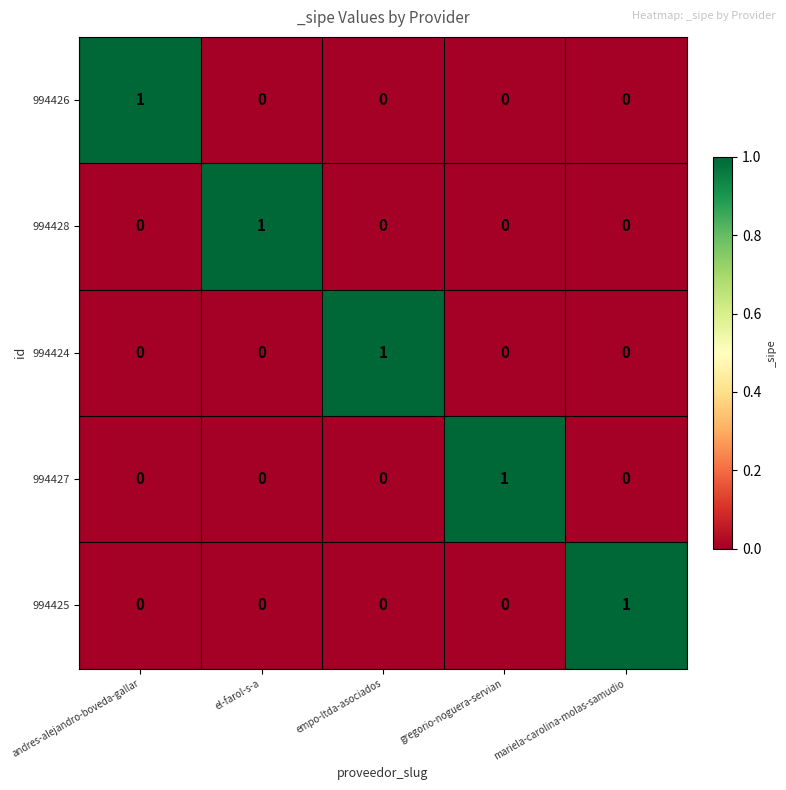

At how many categories does at least one series exceed 0?

5